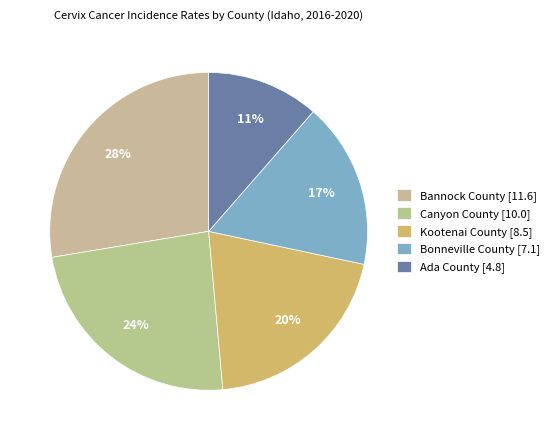

Count the number of slices in the pie.

5